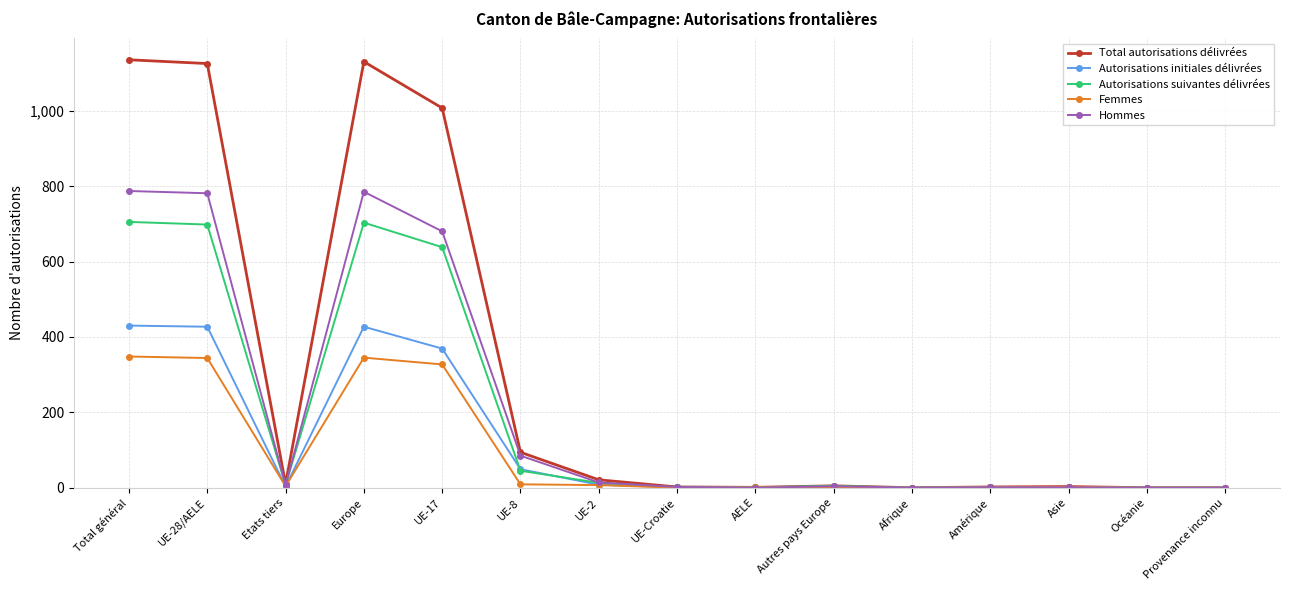

What position from the left is Océanie?

14